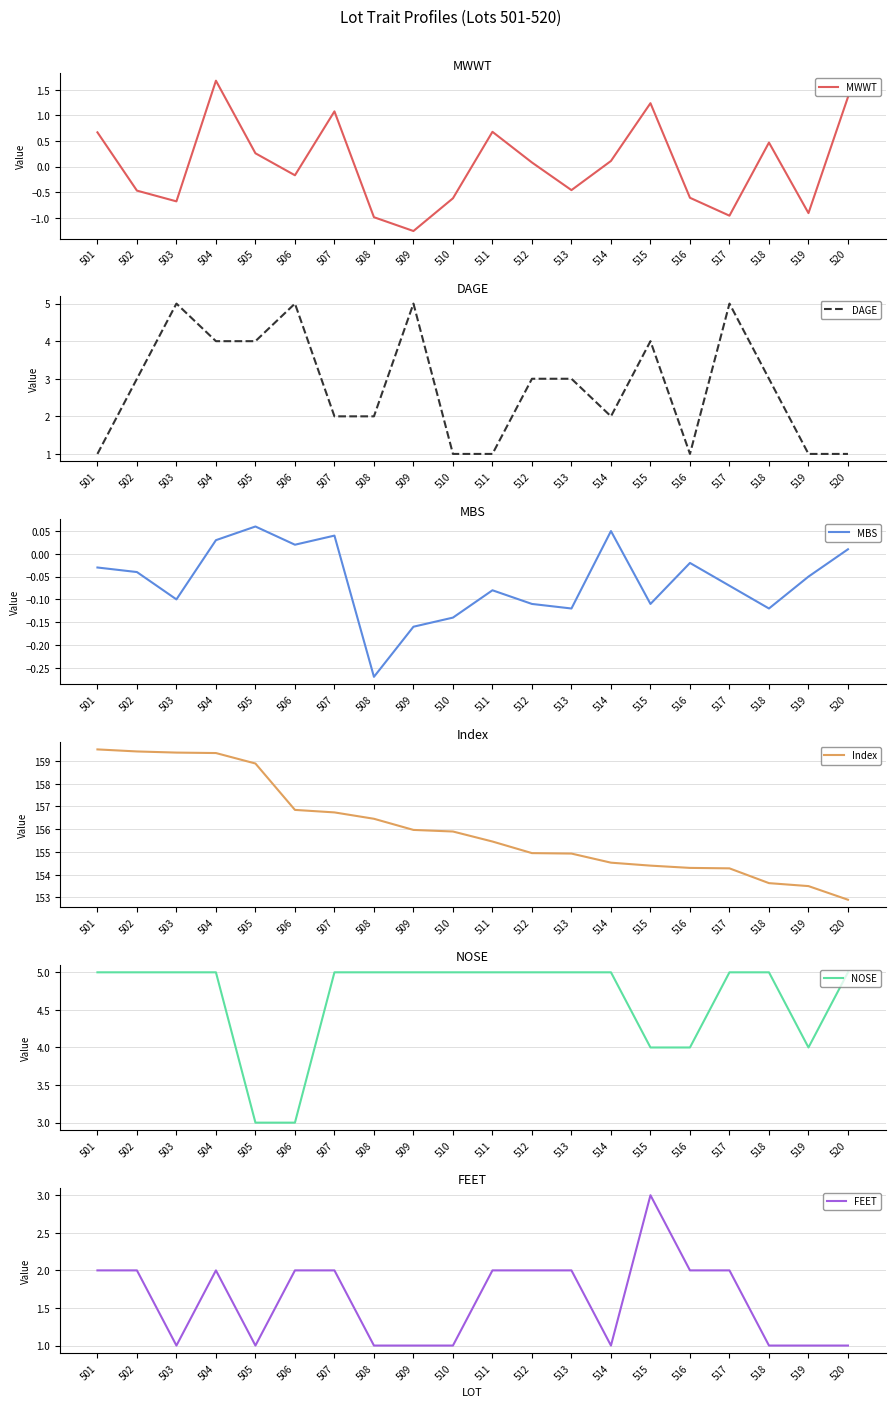

True or false: NOSE has a value of 1.0 at 511.

False